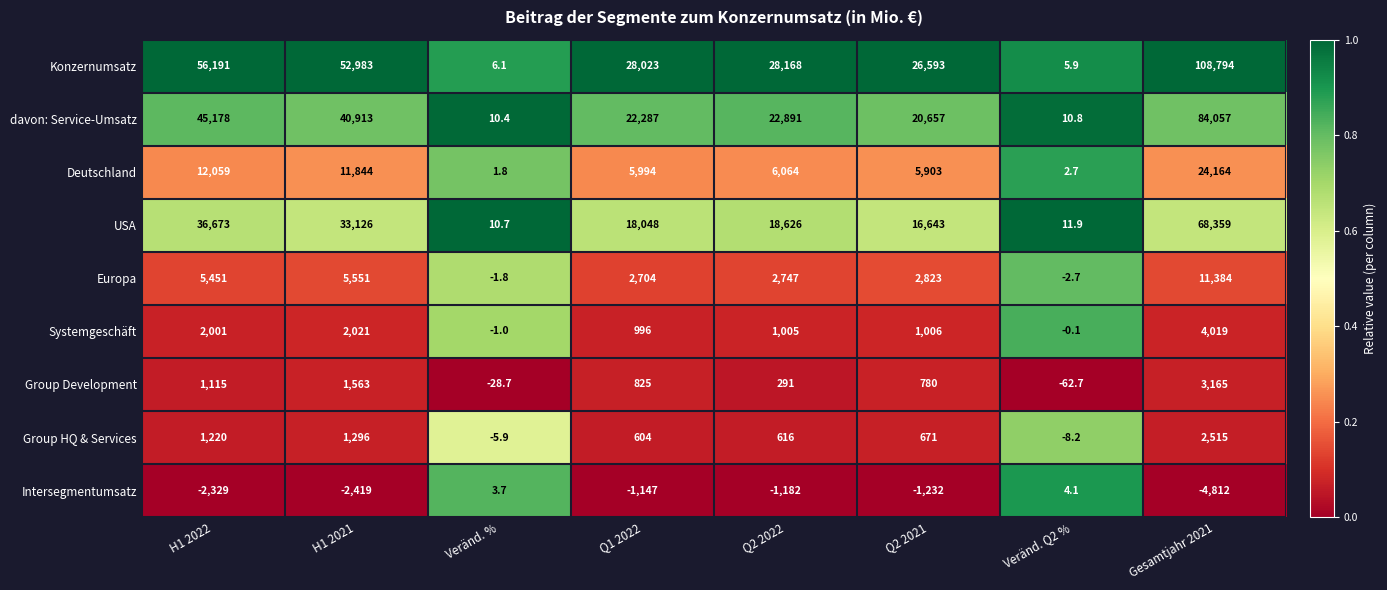

Which category has the highest value across all series?

Gesamtjahr 2021